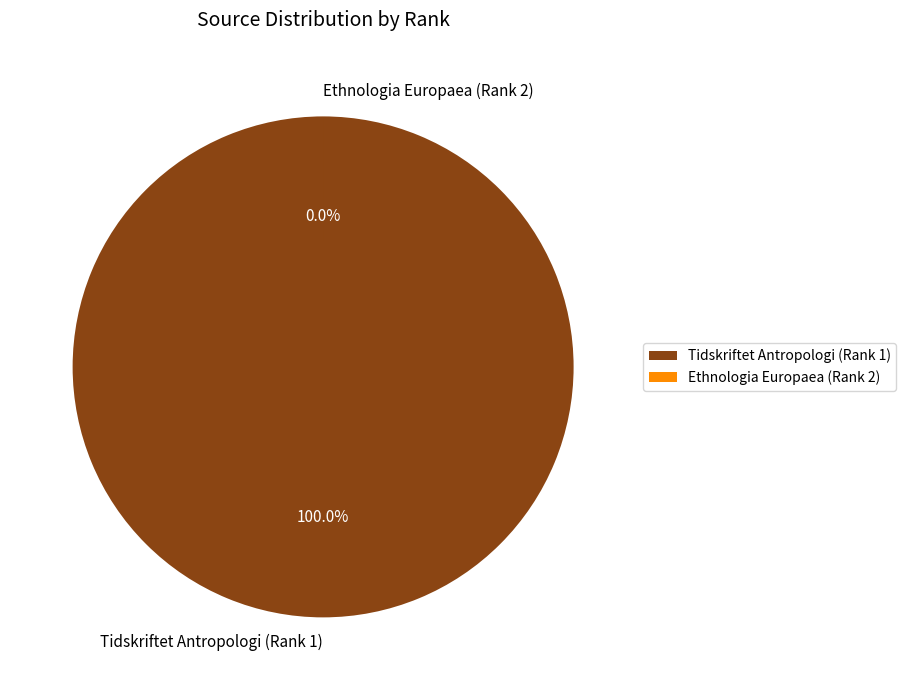

What is the ratio of the value at Tidskriftet Antropologi (Rank 1) to the value at Ethnologia Europaea (Rank 2)?

249613.2